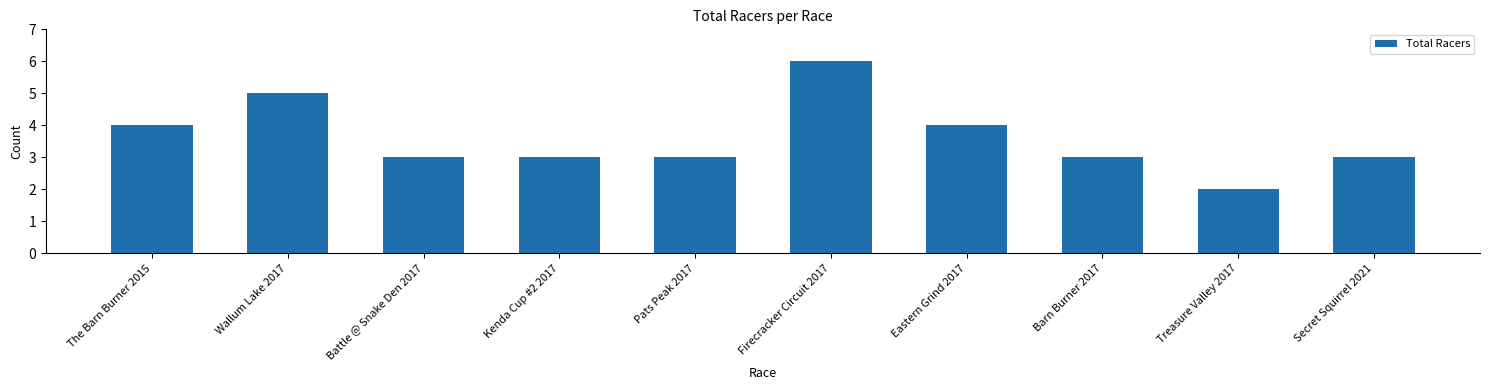

What is the value of the 8th bar from the left?

3